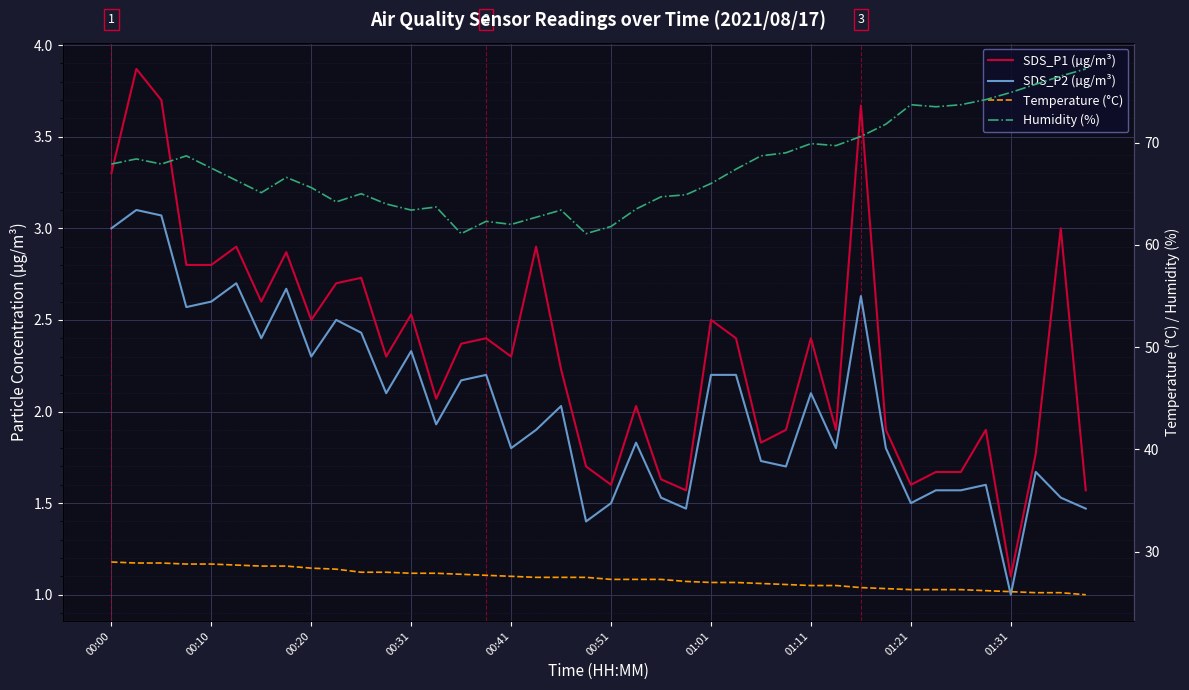

The SDS_P1 (µg/m³) series shows 2.2 at 18. True or false?

True